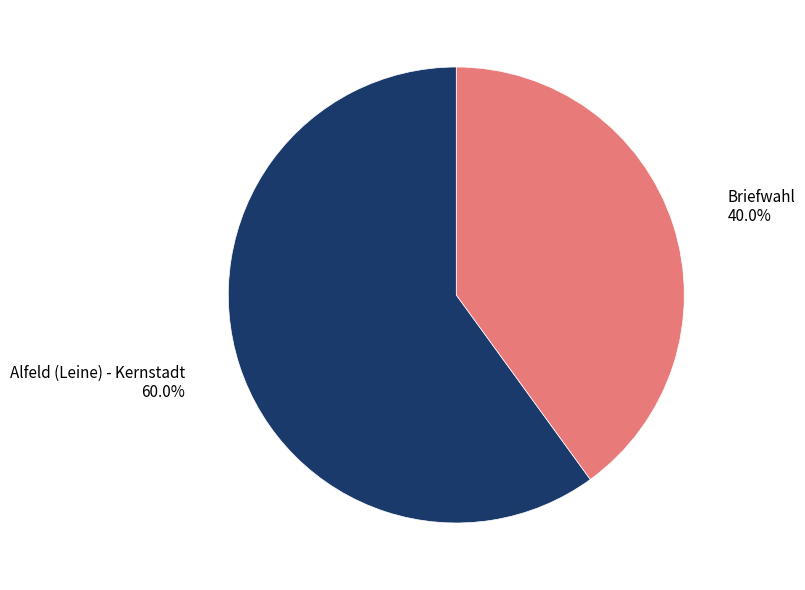

Between Briefwahl and Alfeld (Leine) - Kernstadt, which is larger?

Alfeld (Leine) - Kernstadt